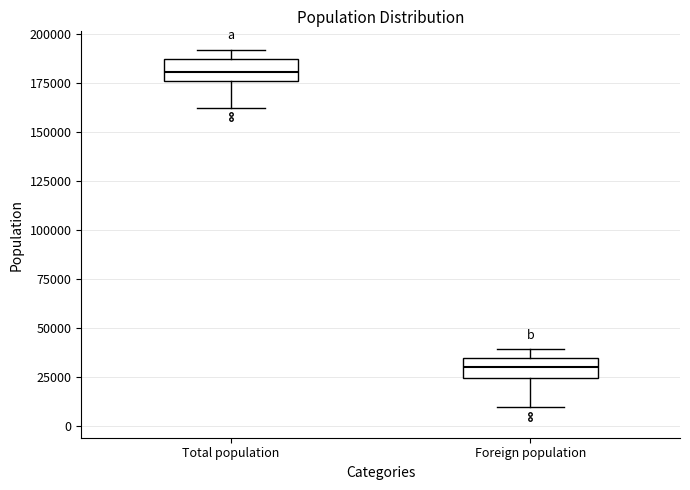

Reading left to right, read every box against the y-axis: the position of its median line, the range the box covers, and the ends of its whiskers. The values are not printed on the chart, so give them approximately, as read against the axis.

Total population: median 180000, box 175000 to 185000, whiskers 160000 to 190000
Foreign population: median 30000, box 25000 to 35000, whiskers 10000 to 40000